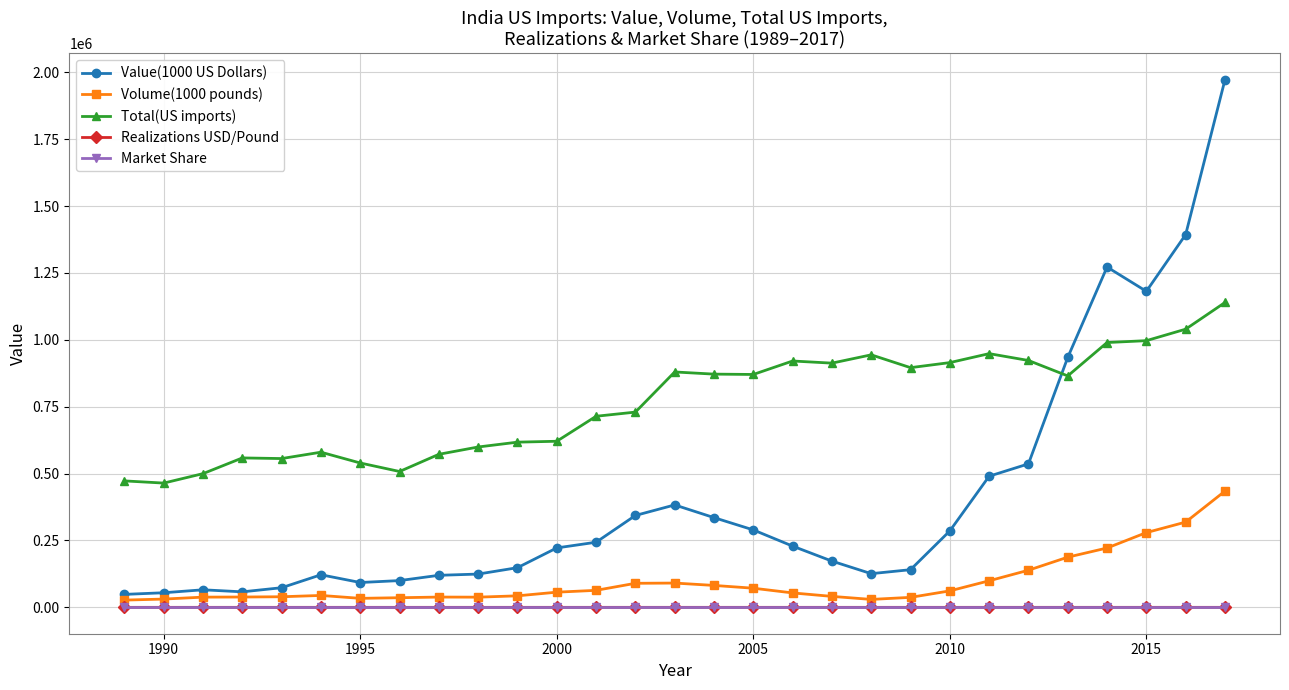

True or false: Value(1000 US Dollars) has more than 1 points higher than both neighbors.

True